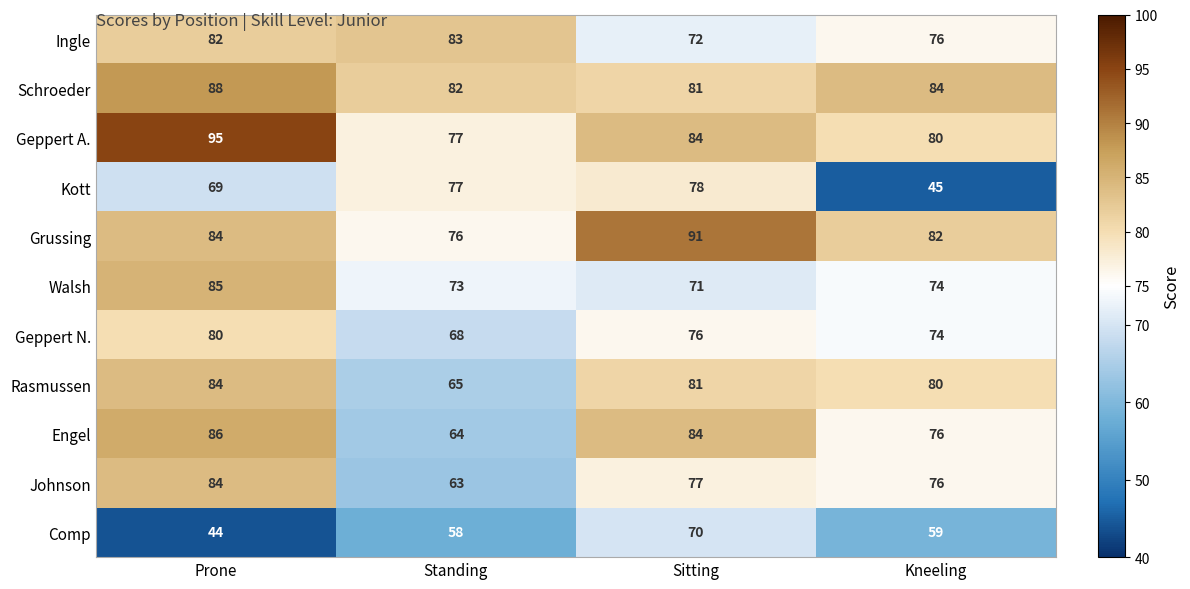

The value of Rasmussen at Sitting is 81. True or false?

True